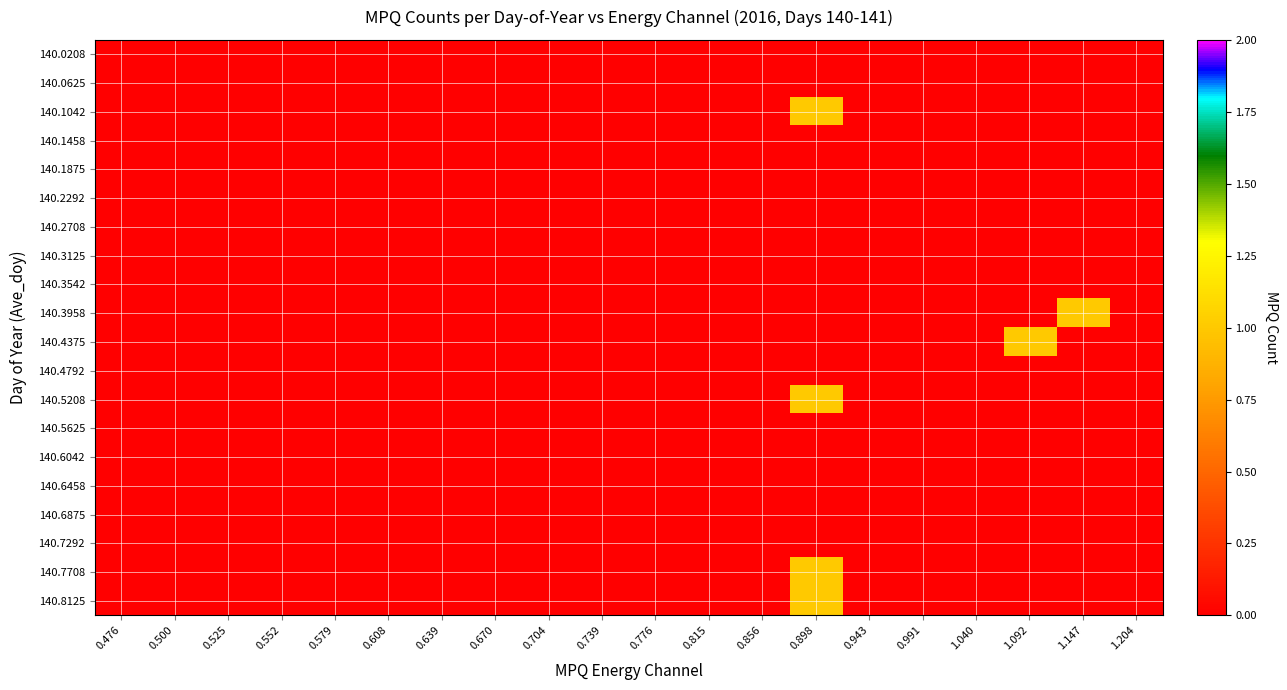

What is the total value across all series at 0.898?

4